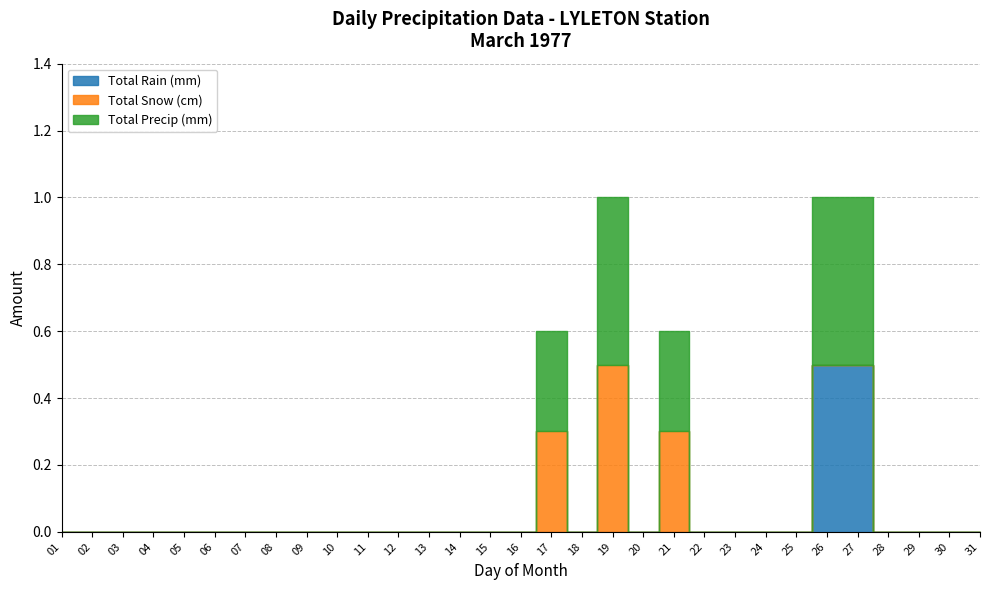

What is the sum of all Total Precip (mm) values?

2.1